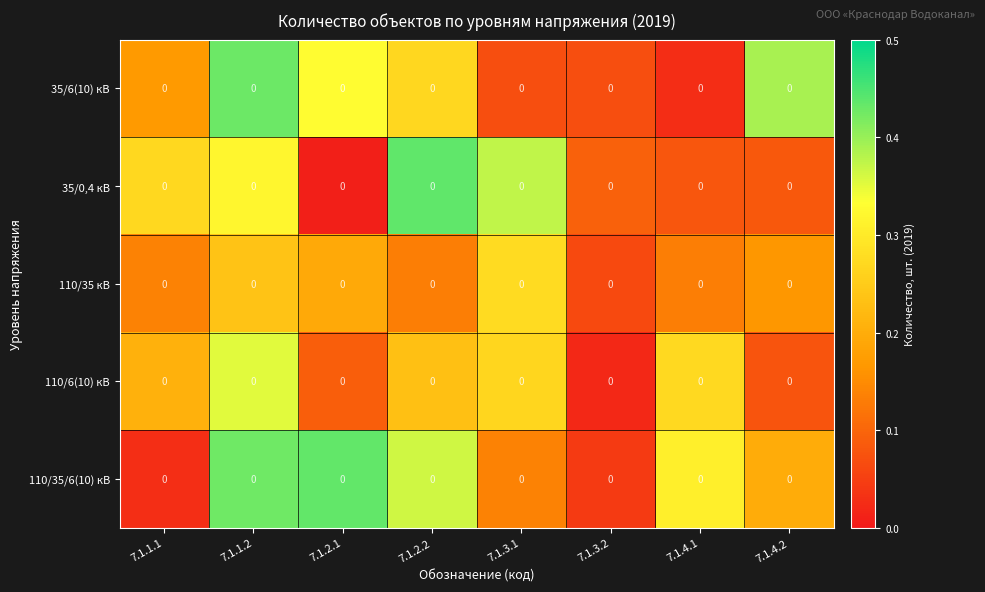

Which label corresponds to the largest value in the chart?

7.1.2.2